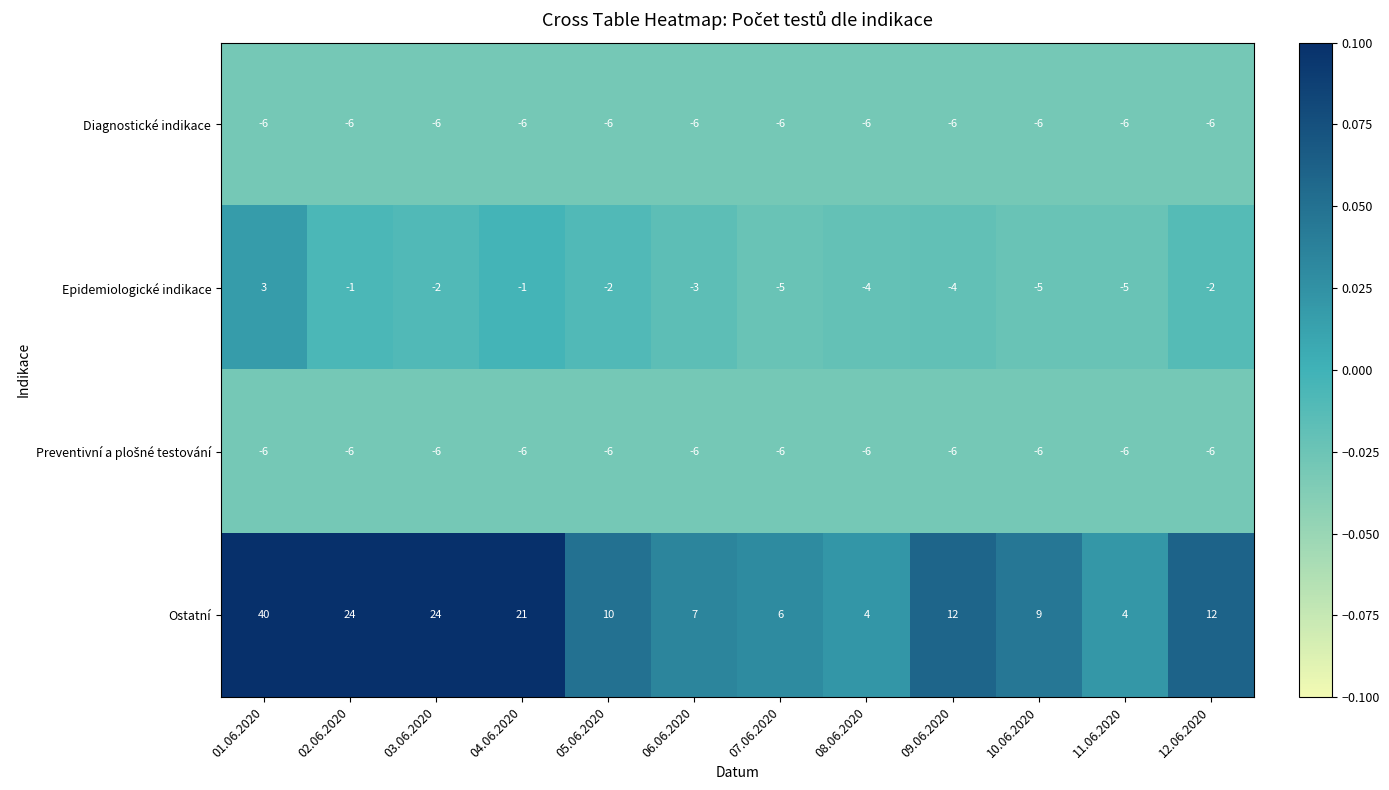

What is the sum of the Epidemiologické indikace values at 05.06.2020 and 02.06.2020?

-3